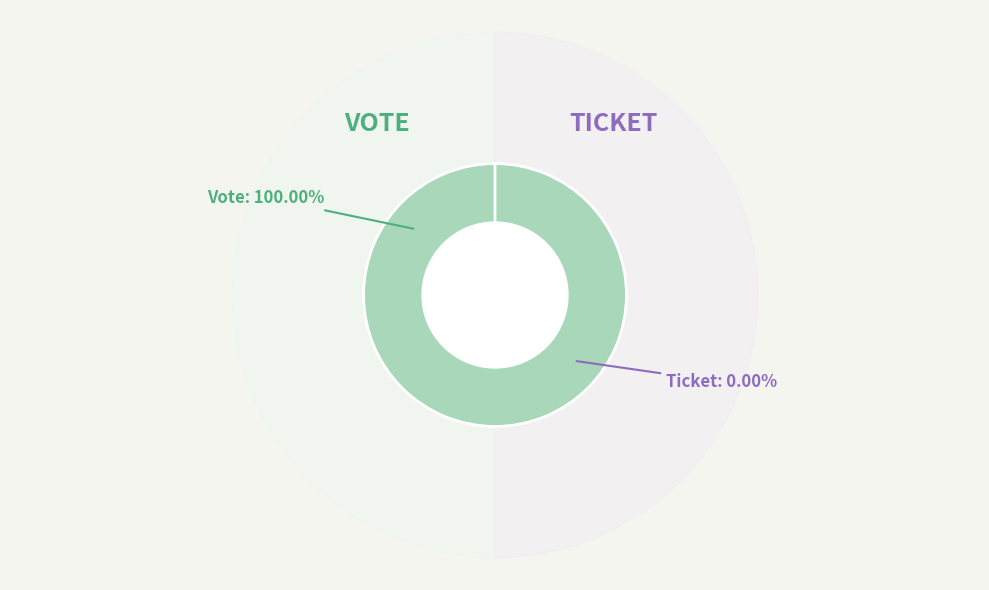

What percentage is NOT represented by Ticket?

100.0%